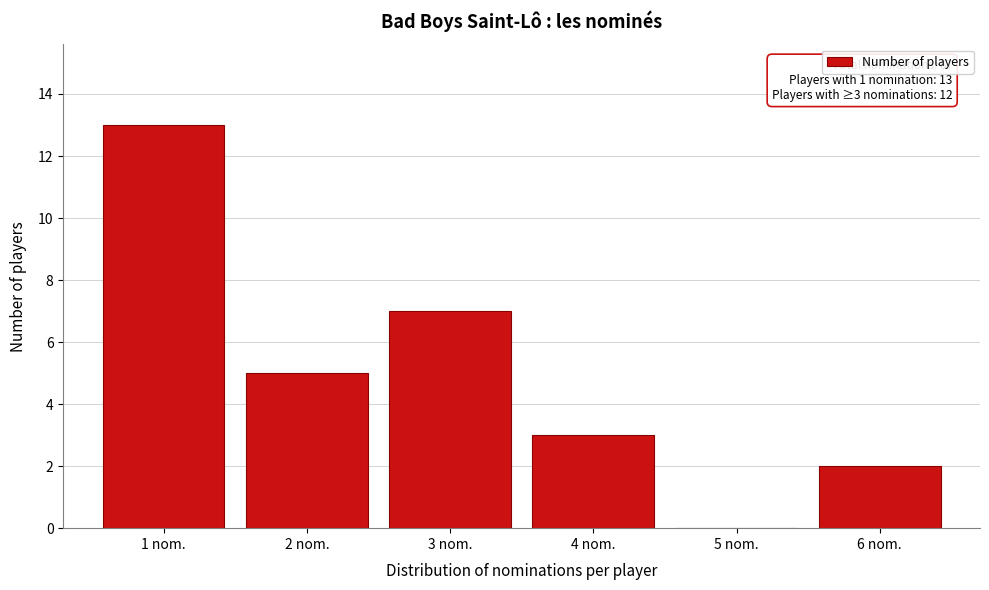

Which range on the x-axis has the tallest bar?

0.5 to 1.5